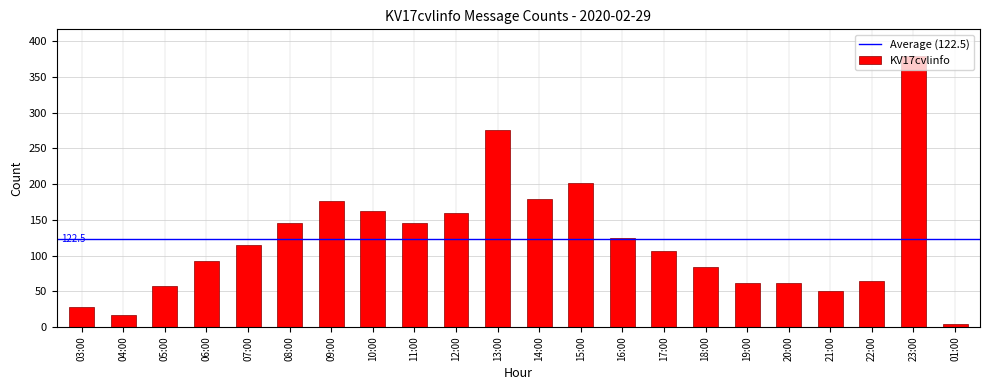

What is the label of the 9th bar from the left?

11:00